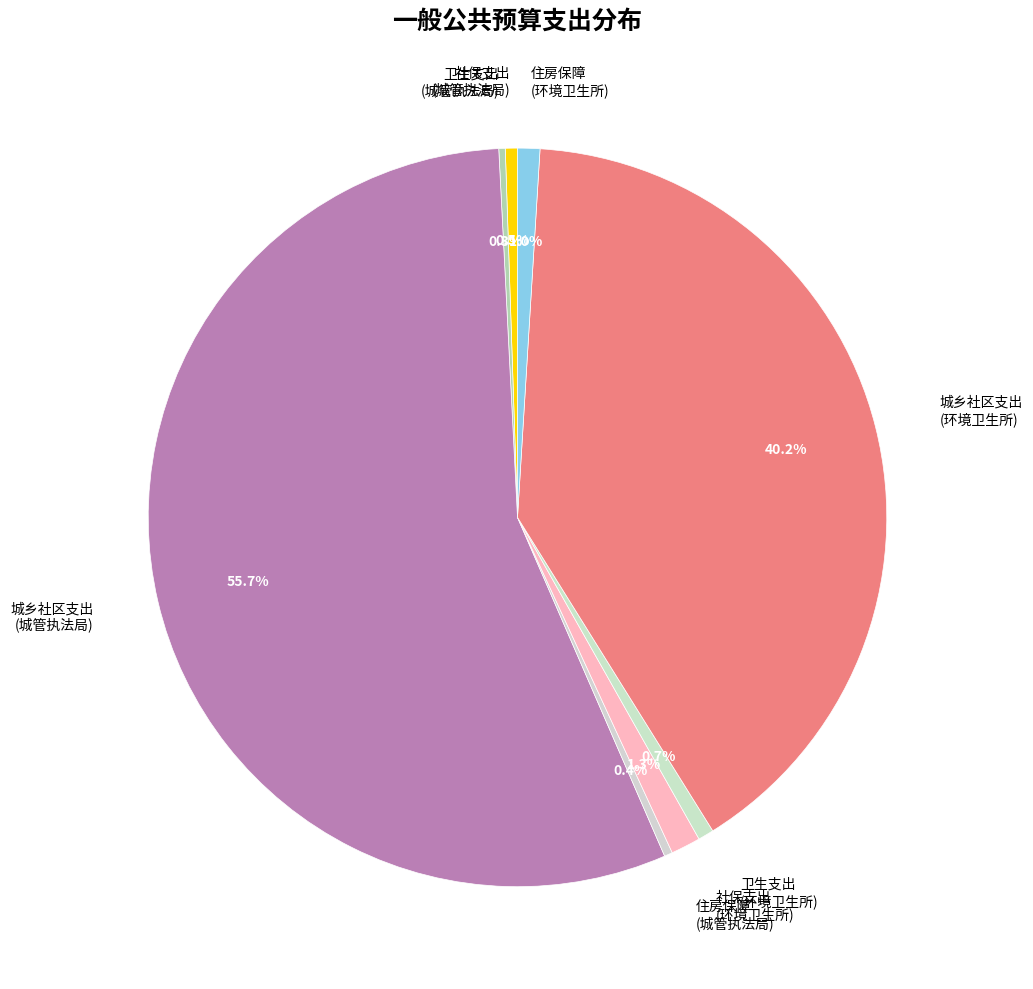

What is the largest slice in the pie chart?

城乡社区支出 (城管执法局)